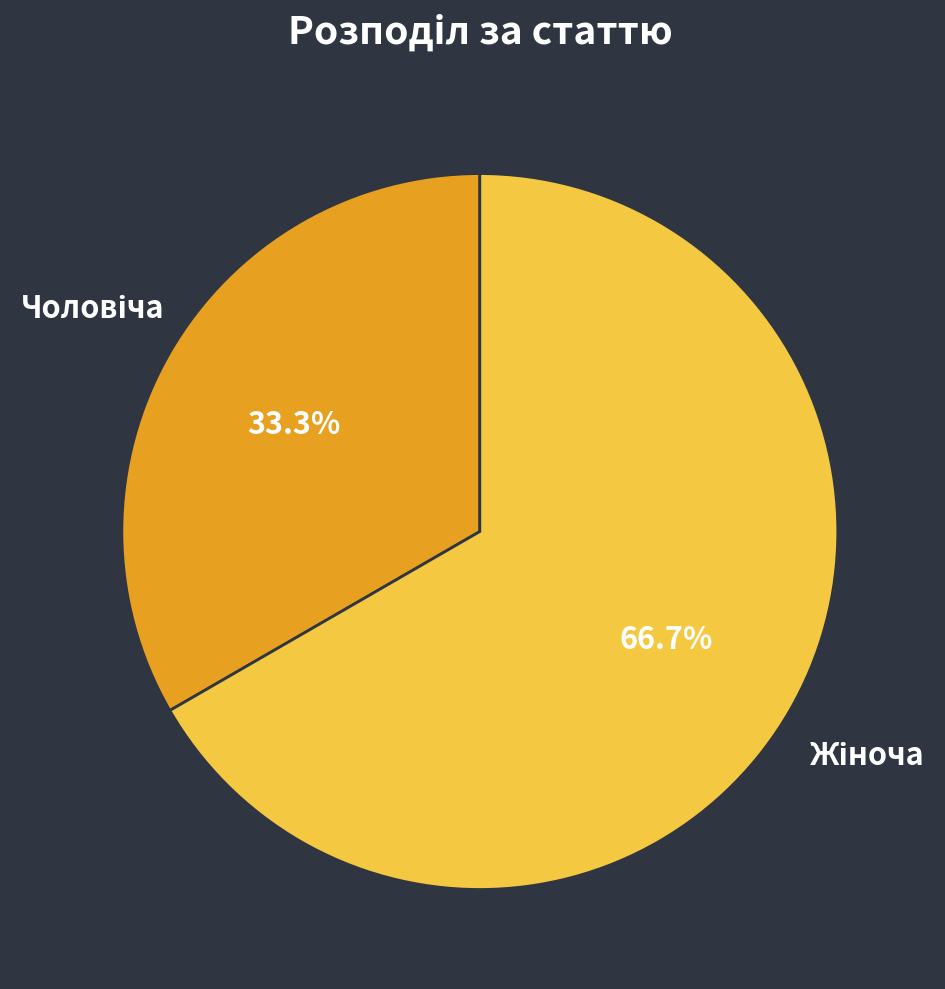

Does any single category account for the majority?

Yes